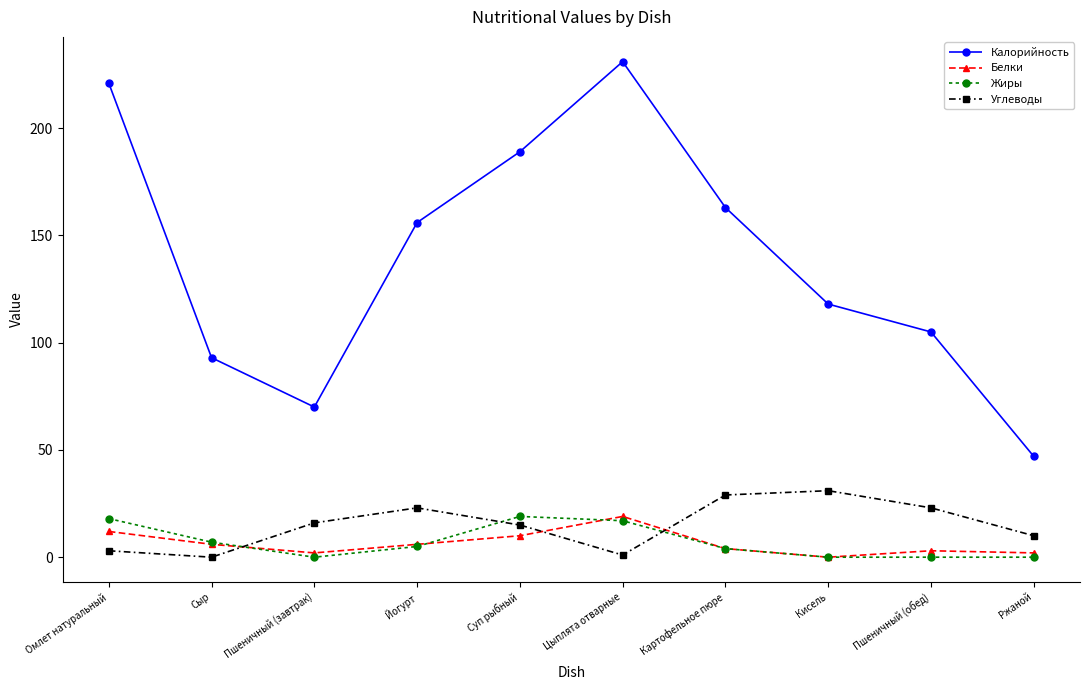

What are all the series names shown in the legend?

Калорийность, Белки, Жиры, Углеводы